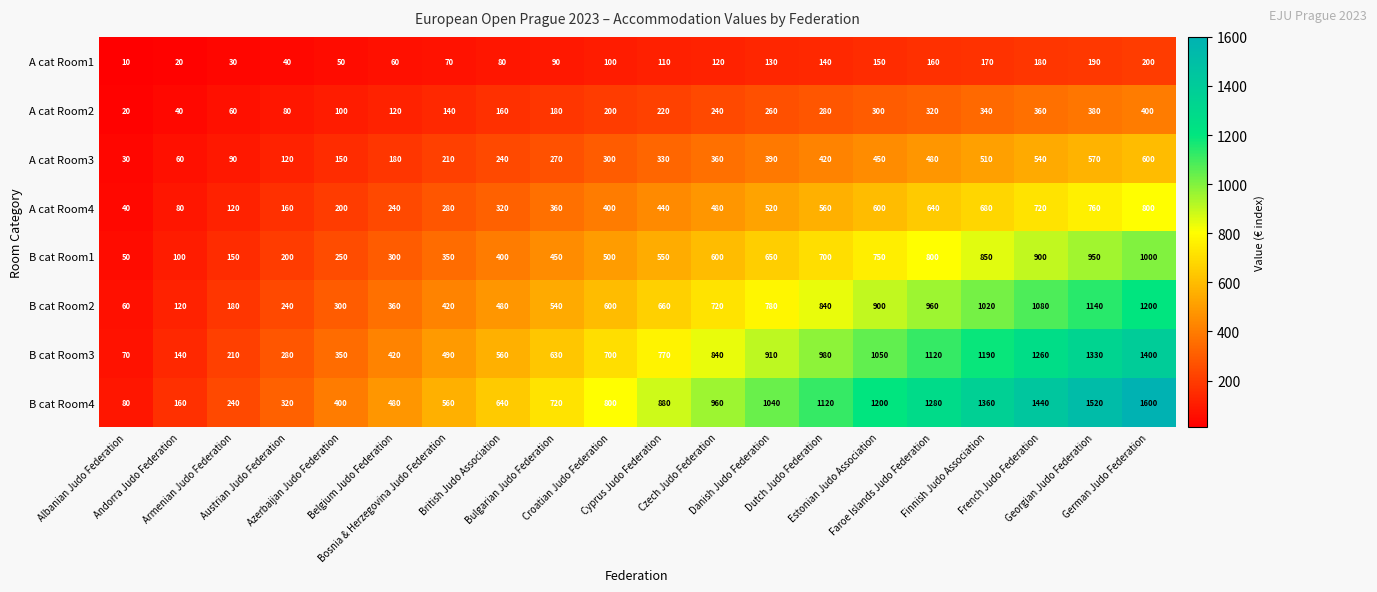

What is the sum of all A cat Room3 values?

6300